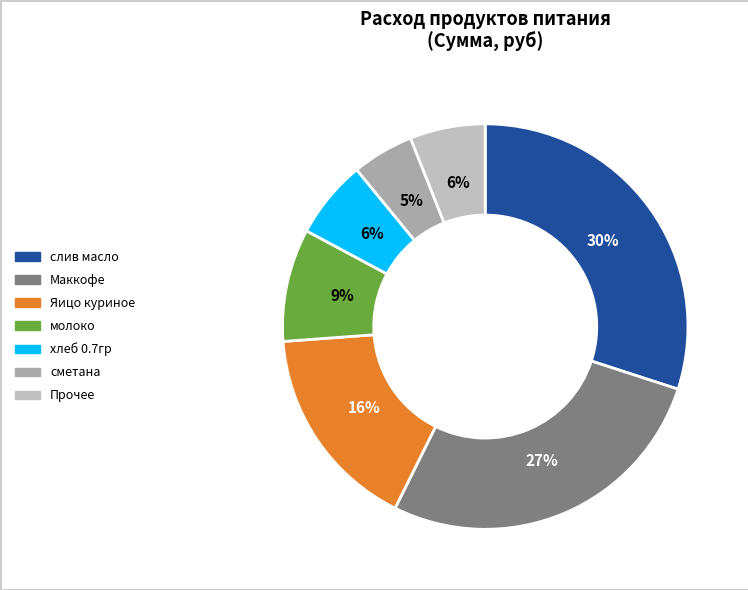

Count the number of slices in the pie.

7